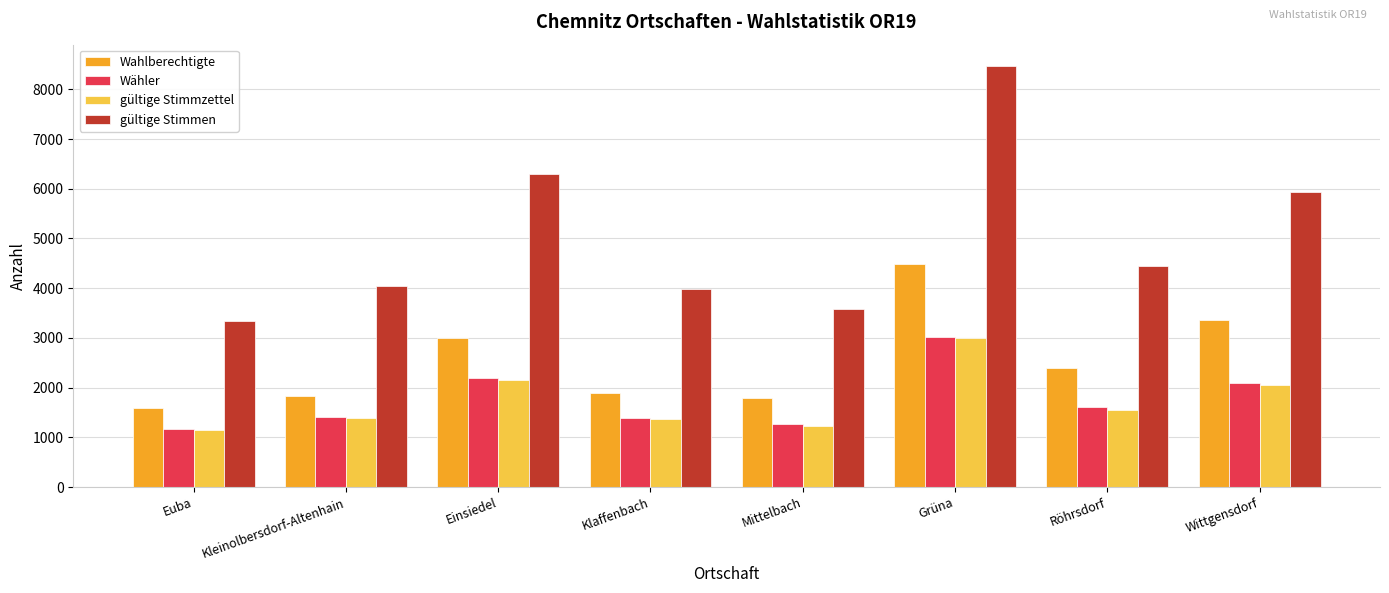

What are all the series names shown in the legend?

Wahlberechtigte, Wähler, gültige Stimmzettel, gültige Stimmen